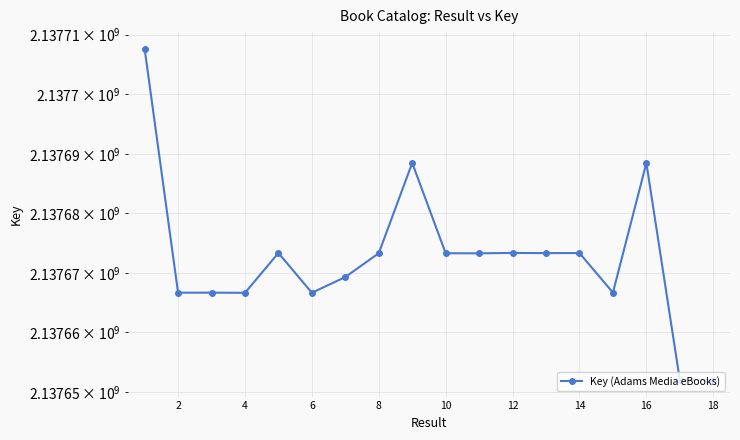

What is the smallest value displayed?

2137652005